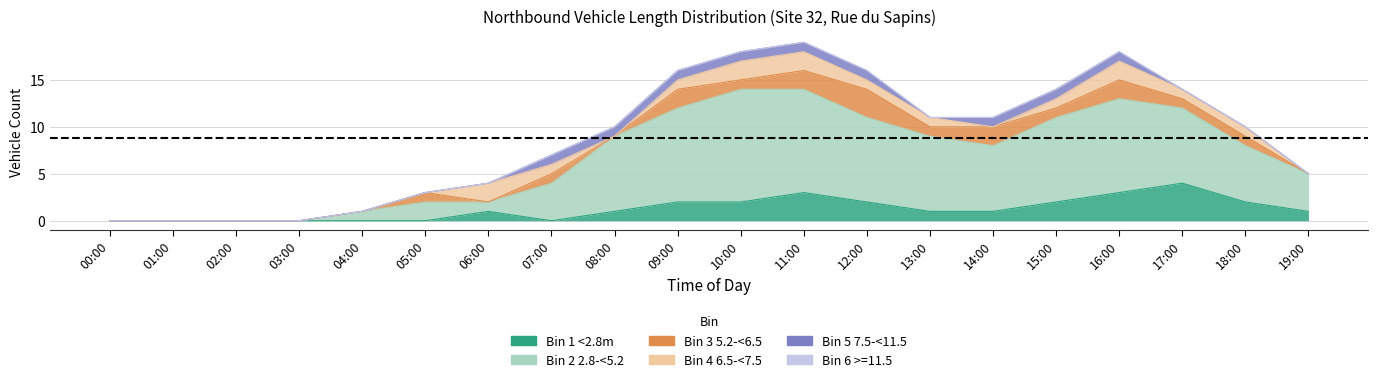

Does the chart display data point markers on the line(s)?

No